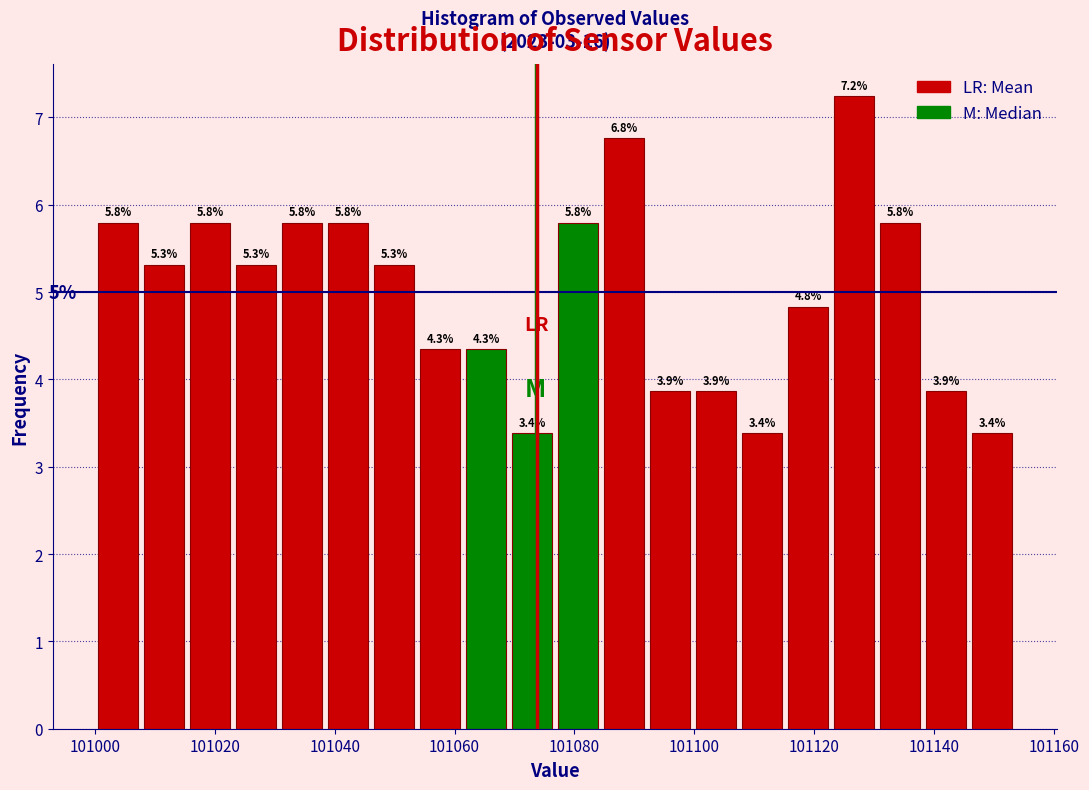

Read against the x-axis, roughly where is the centre of the tallest bar?

101126